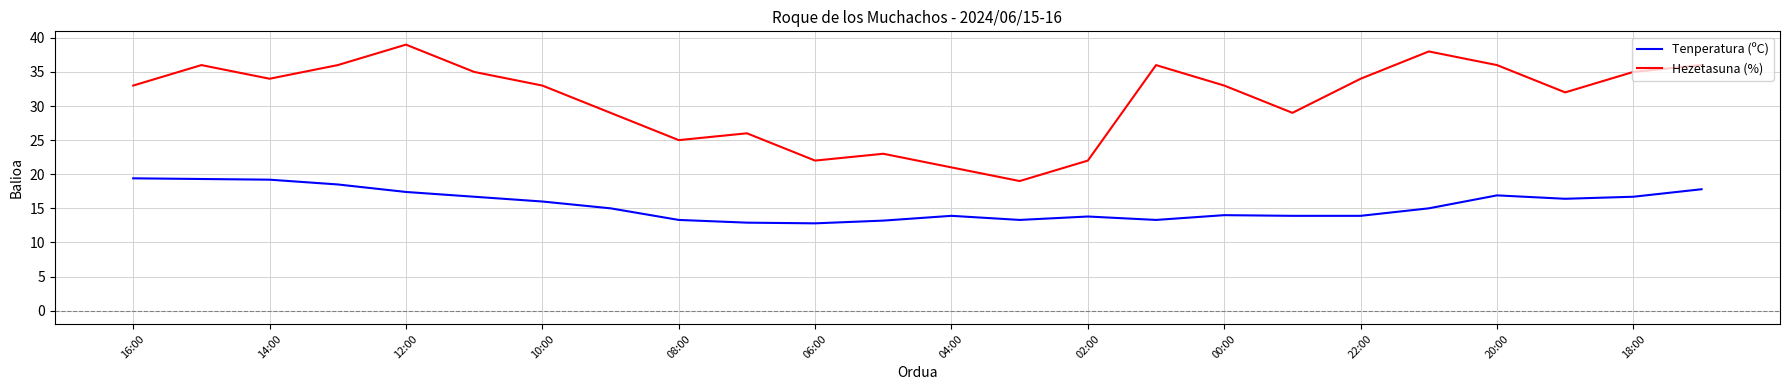

What is the difference between the maximum and minimum values in the Tenperatura (ºC) series?

6.6